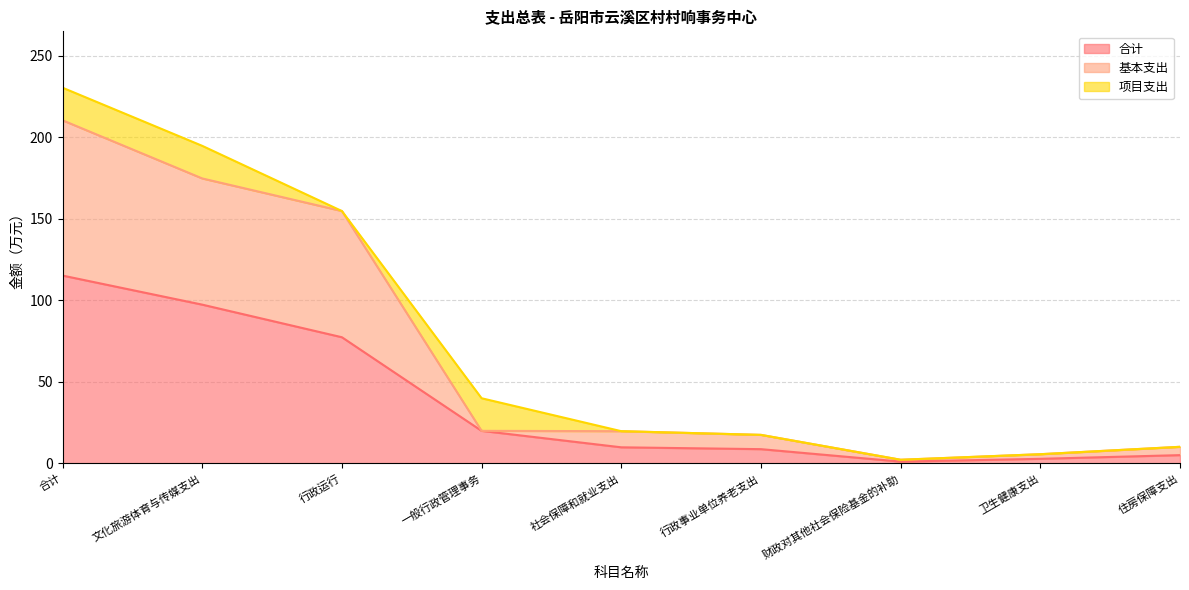

What are all the series names shown in the legend?

合计, 基本支出, 项目支出